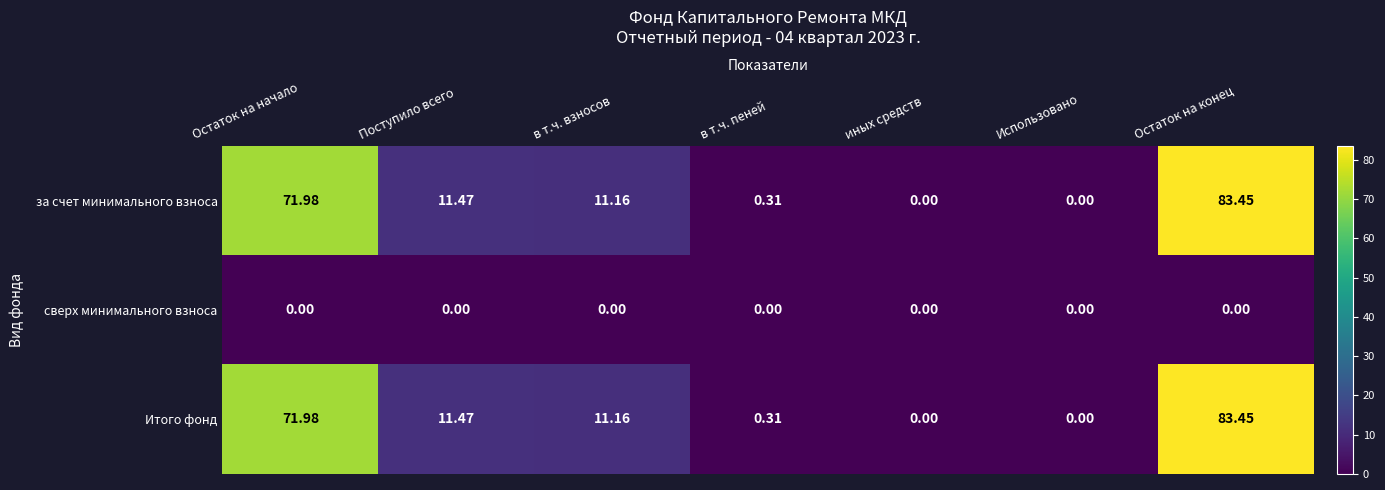

Is the value of Итого фонд at в т.ч. пеней greater than the value of сверх минимального взноса at Поступило всего?

Yes